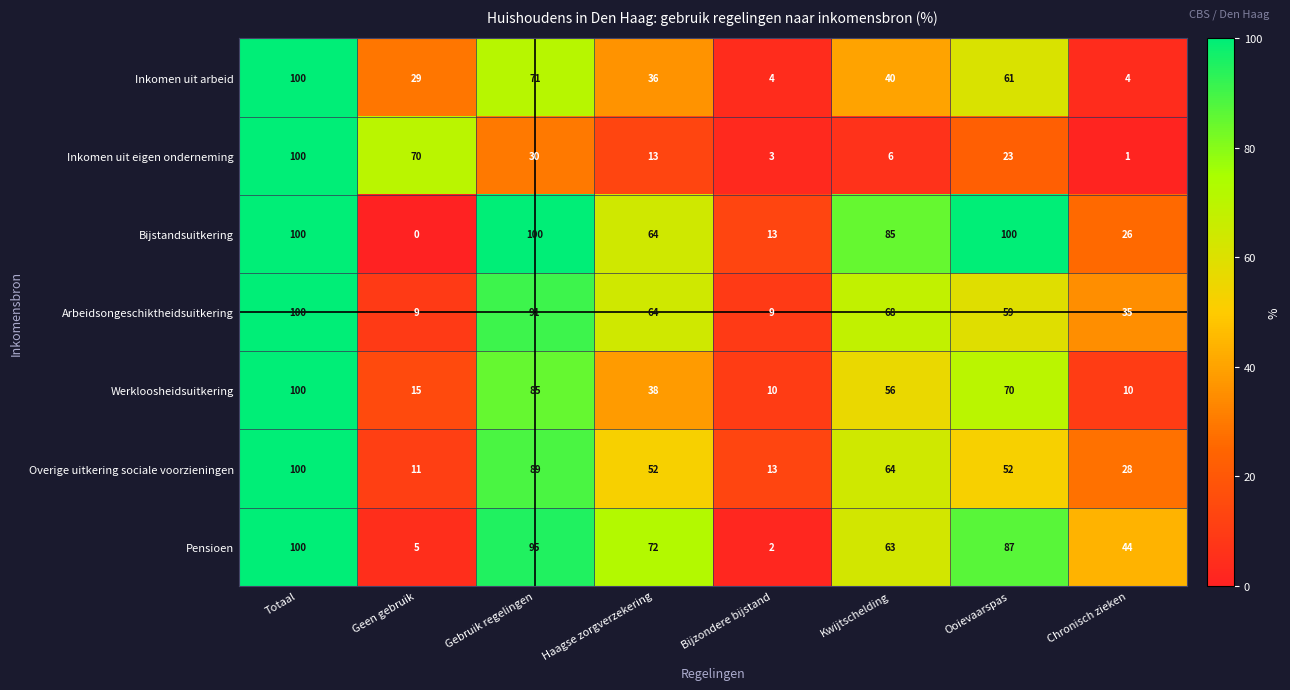

What is the maximum value shown in the chart?

100